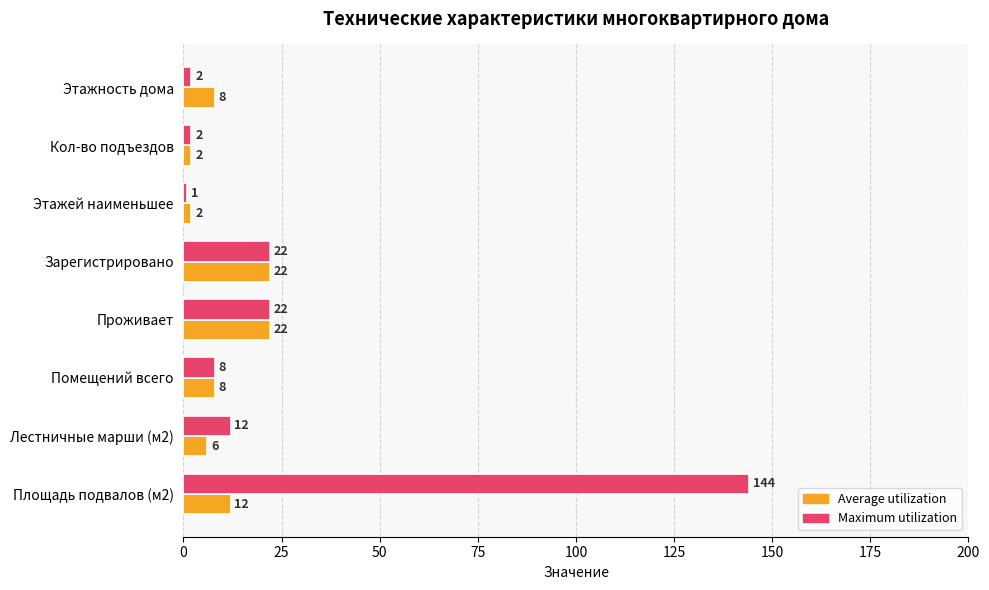

At Этажей наименьшее, list the series in order from smallest to largest.

Maximum utilization, Average utilization